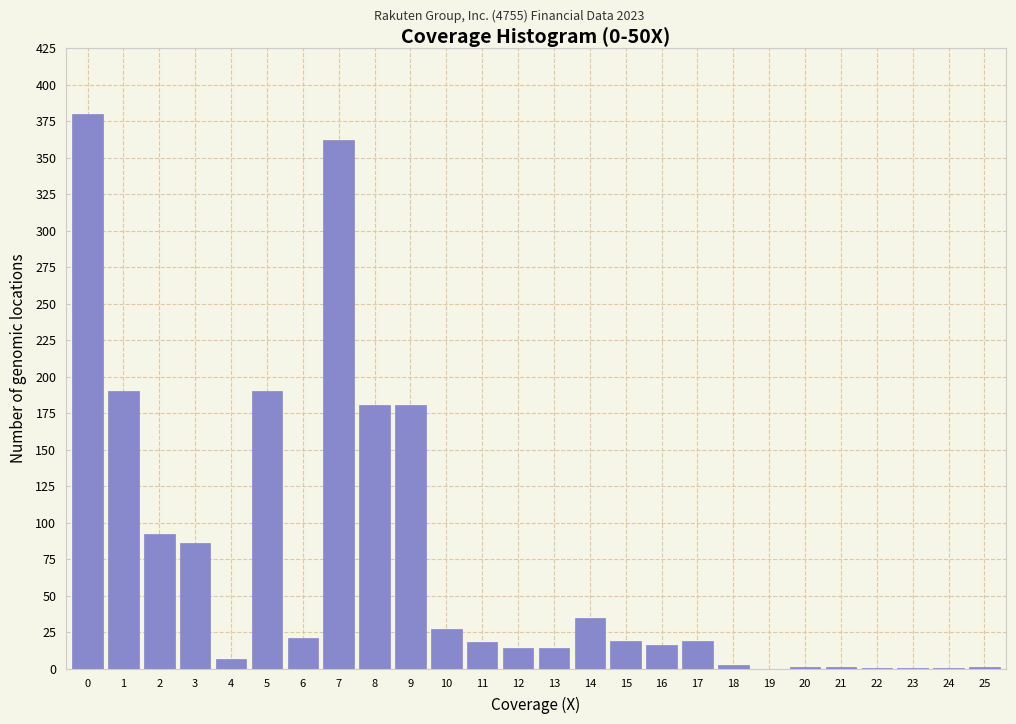

The value at 0 is 380.0. True or false?

True